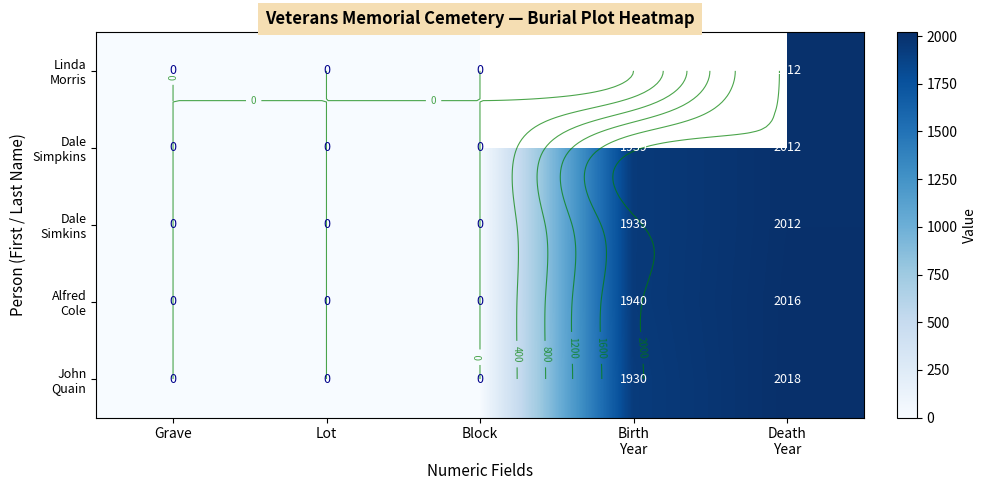

Rank the categories by Dale Simkins value from lowest to highest.

Grave, Lot, Block, Birth Year, Death Year